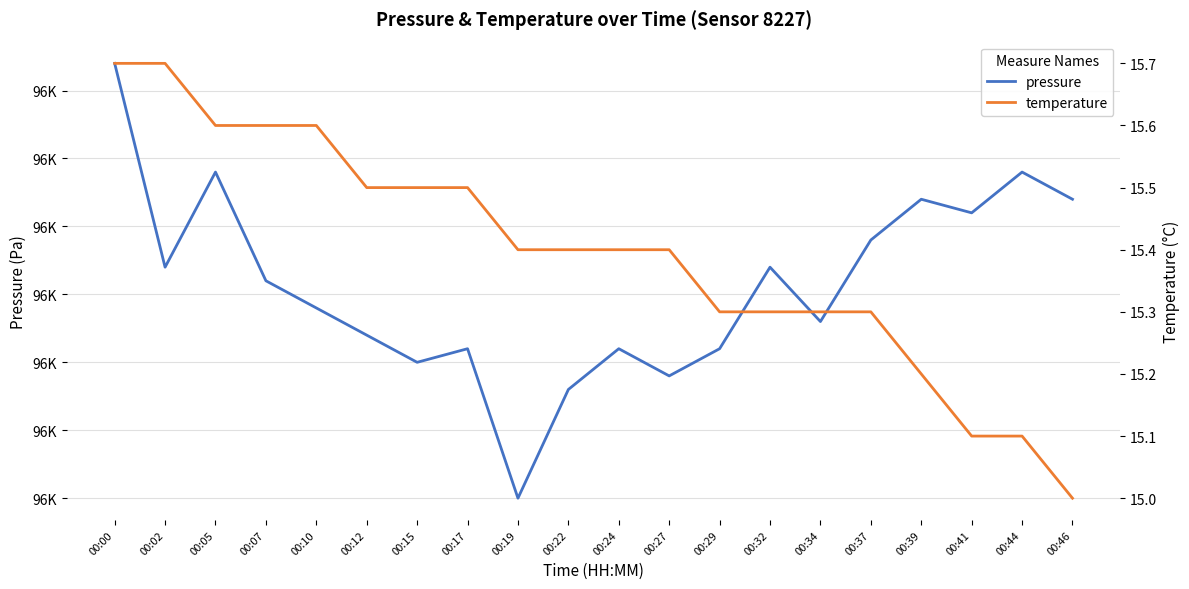

Rank the series by their average value, from highest to lowest.

pressure, temperature